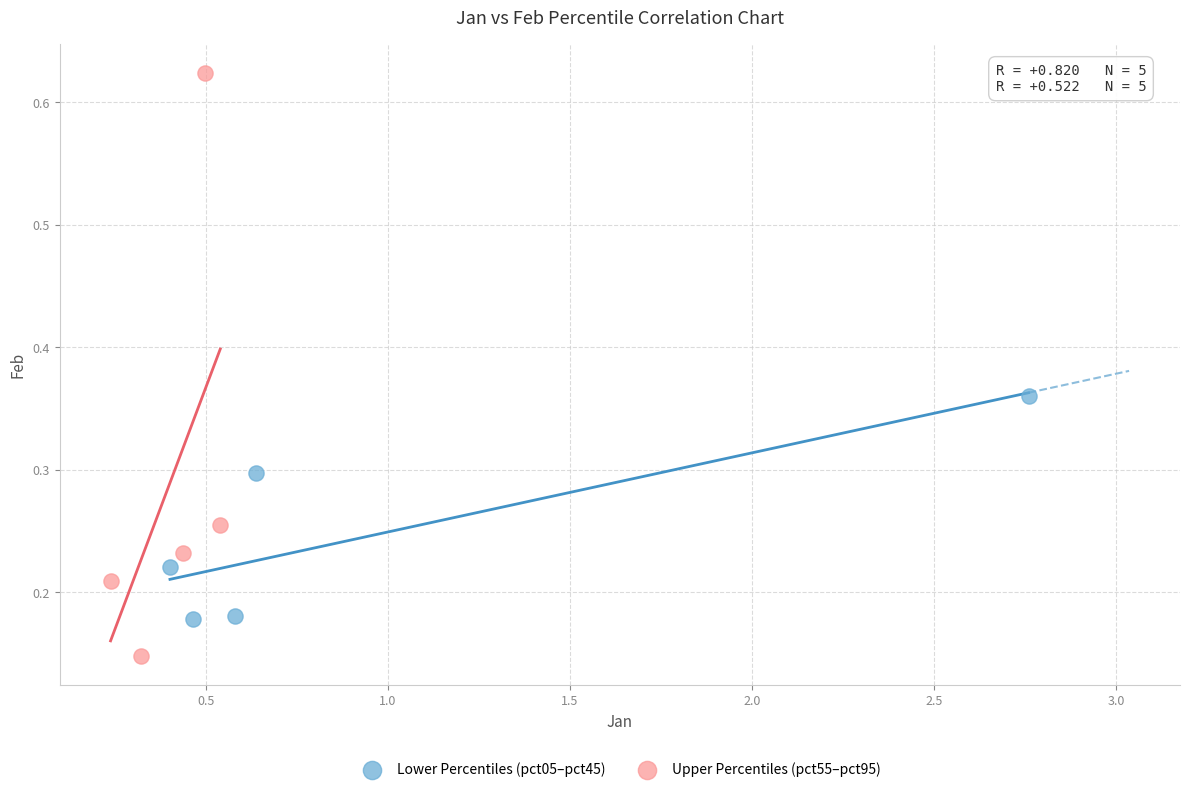

Which series reaches the minimum Y coordinate?

Upper Percentiles (pct55–pct95)